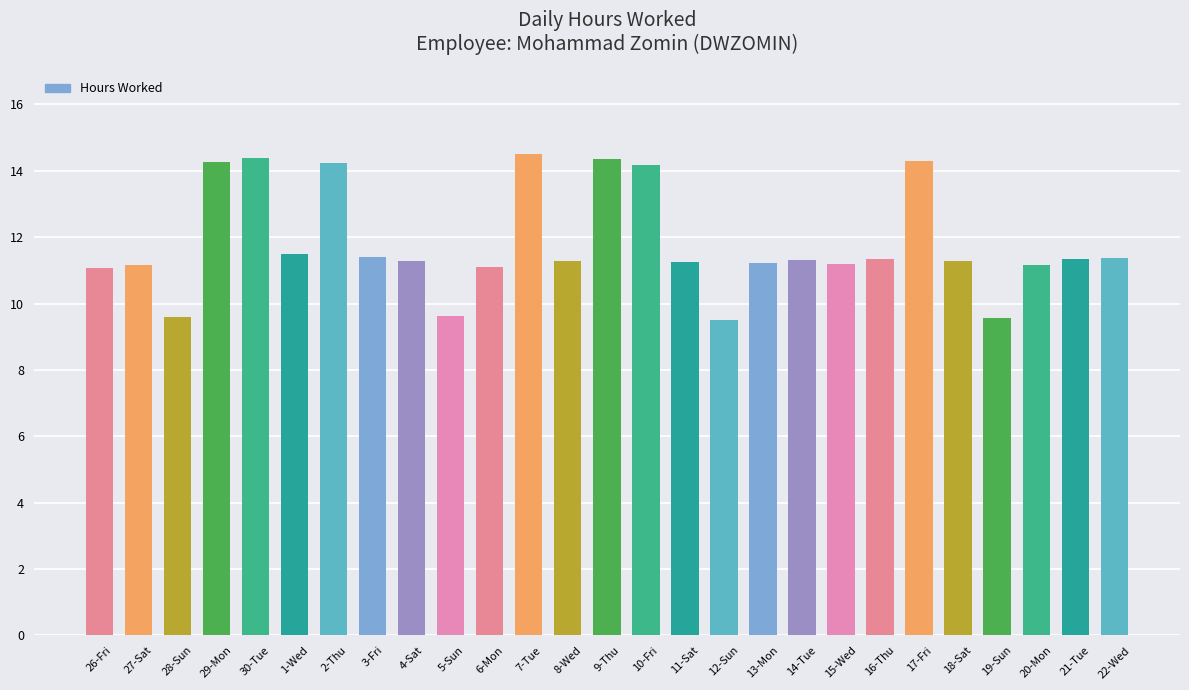

Count the number of data series in this chart.

1